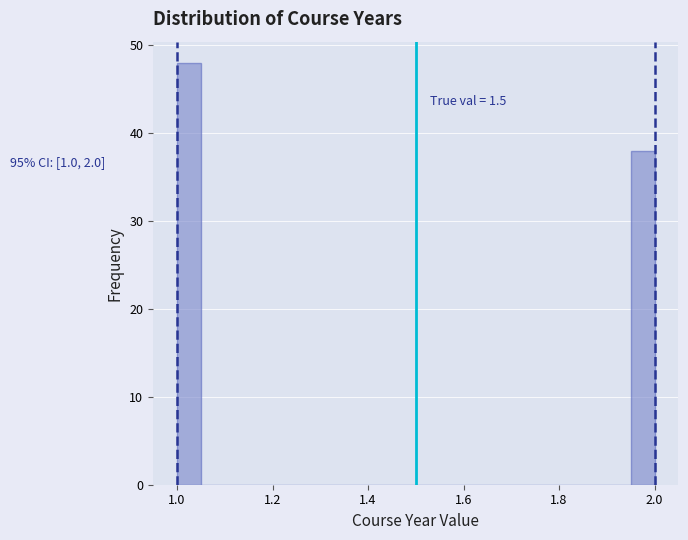

Around what value on the x-axis is the tallest bar? Give the approximate position of its centre, as read against the axis.

1.02